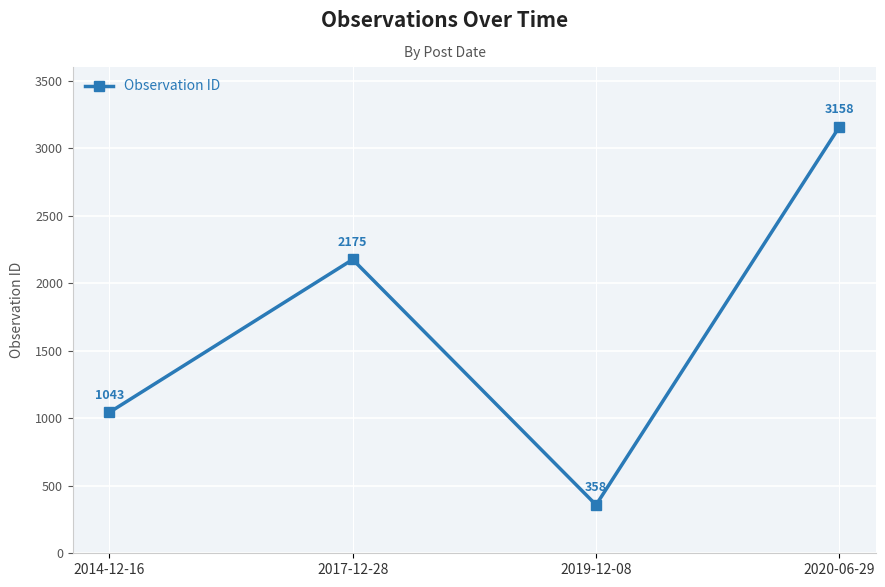

How many distinct data groups are displayed?

1